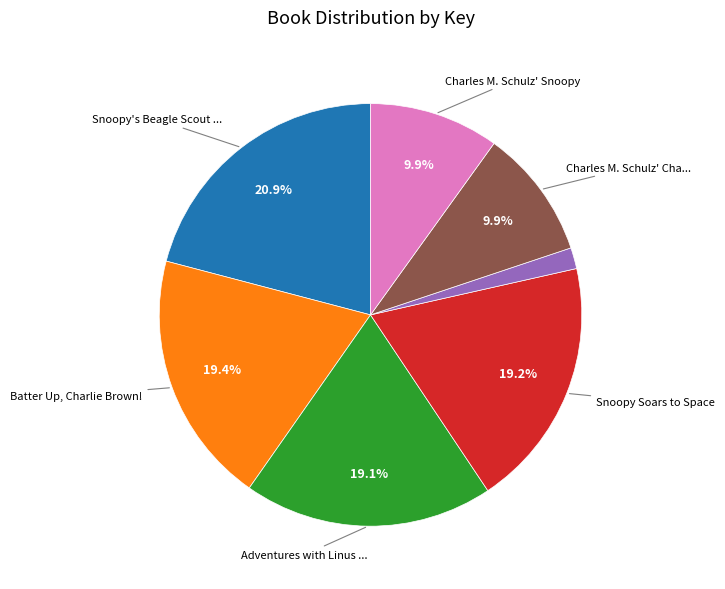

Is there a majority slice in this chart?

No